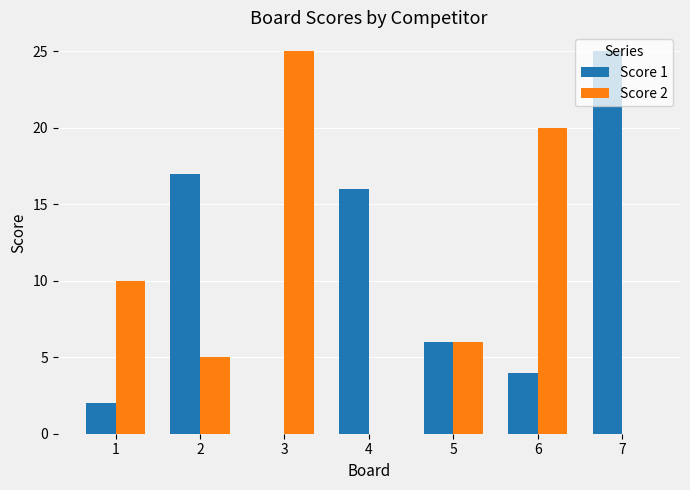

What is the maximum value shown in the chart?

25